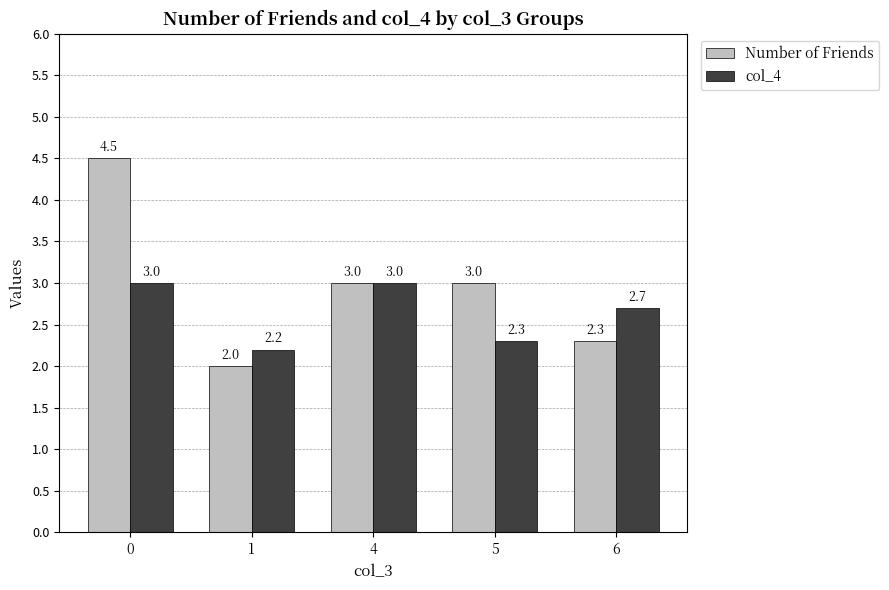

What is the difference between the maximum and minimum values in the Number of Friends series?

2.5